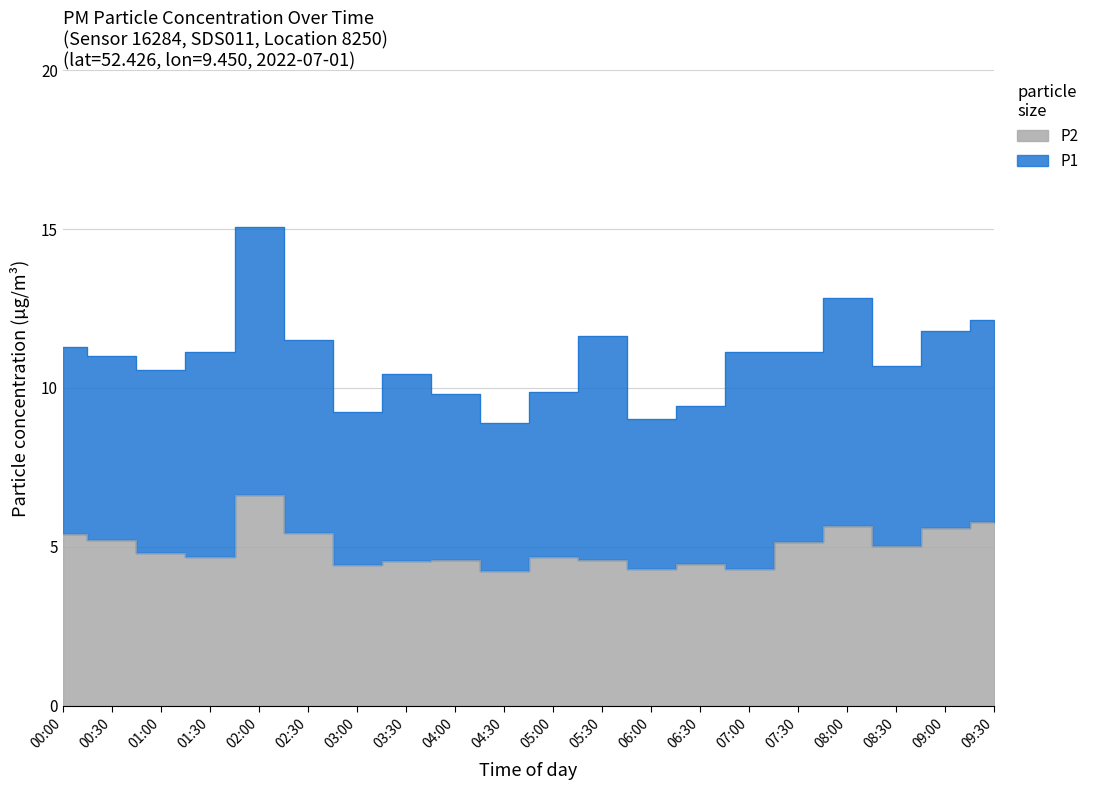

What is the change in value from 03:30 to 09:00?

+1.0